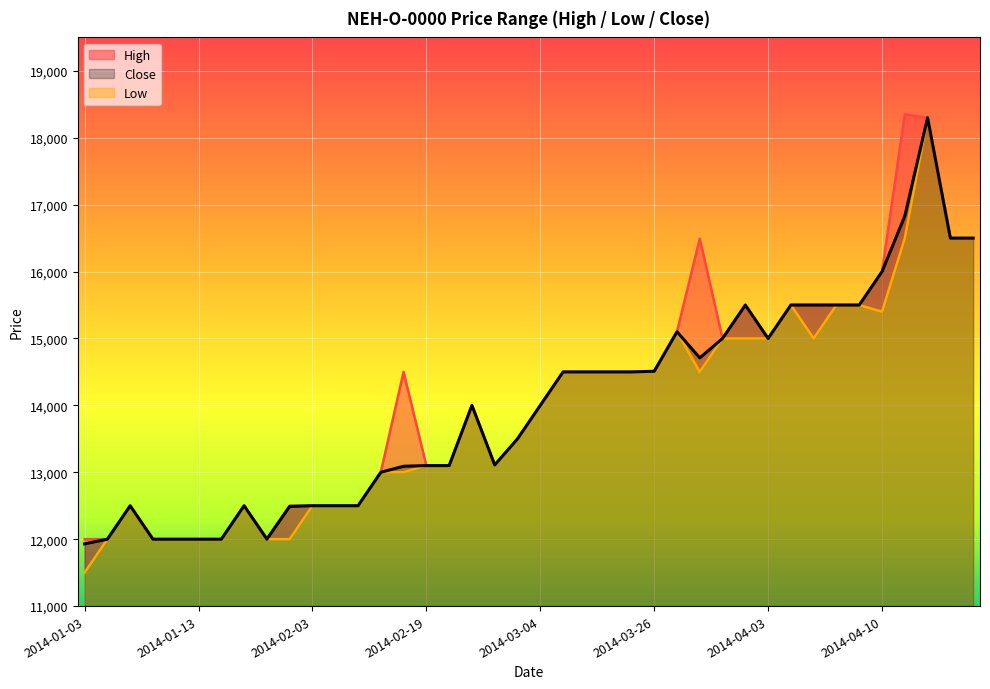

What is the sum of all Low values?

556620